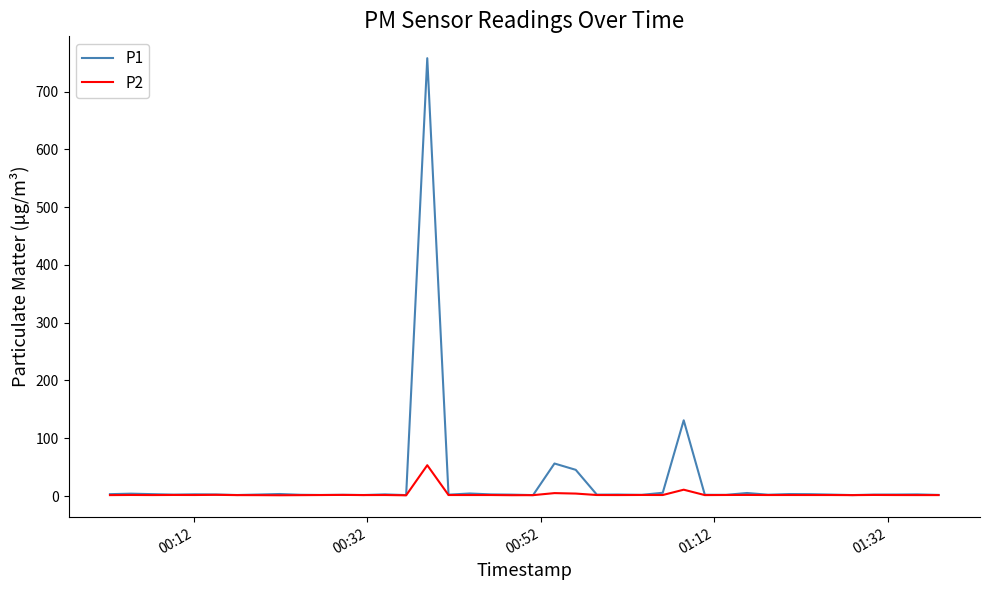

List the series in order of their peak value, lowest first.

P2, P1